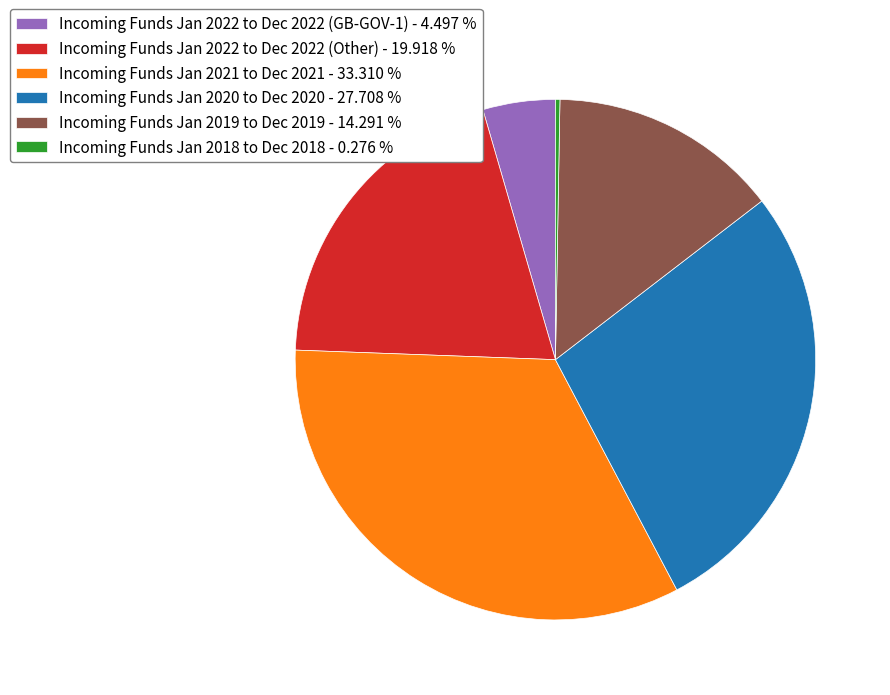

Is there a majority slice in this chart?

No